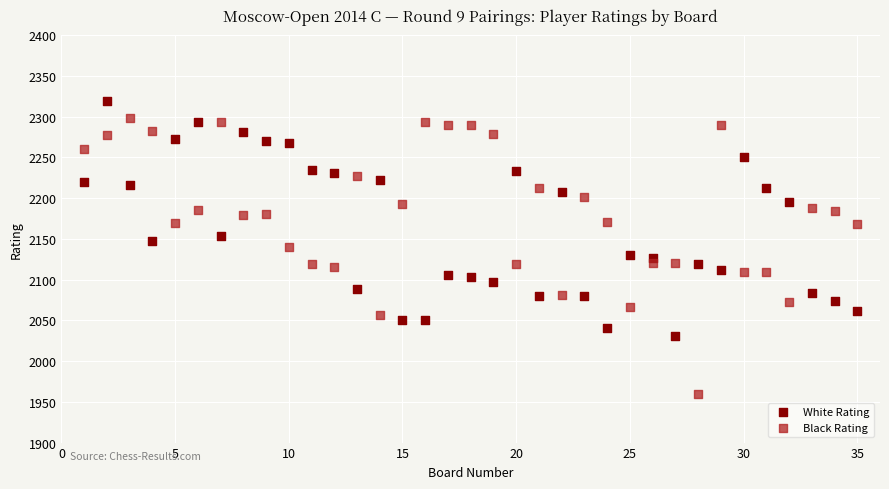

Which series reaches the maximum Y coordinate?

White Rating